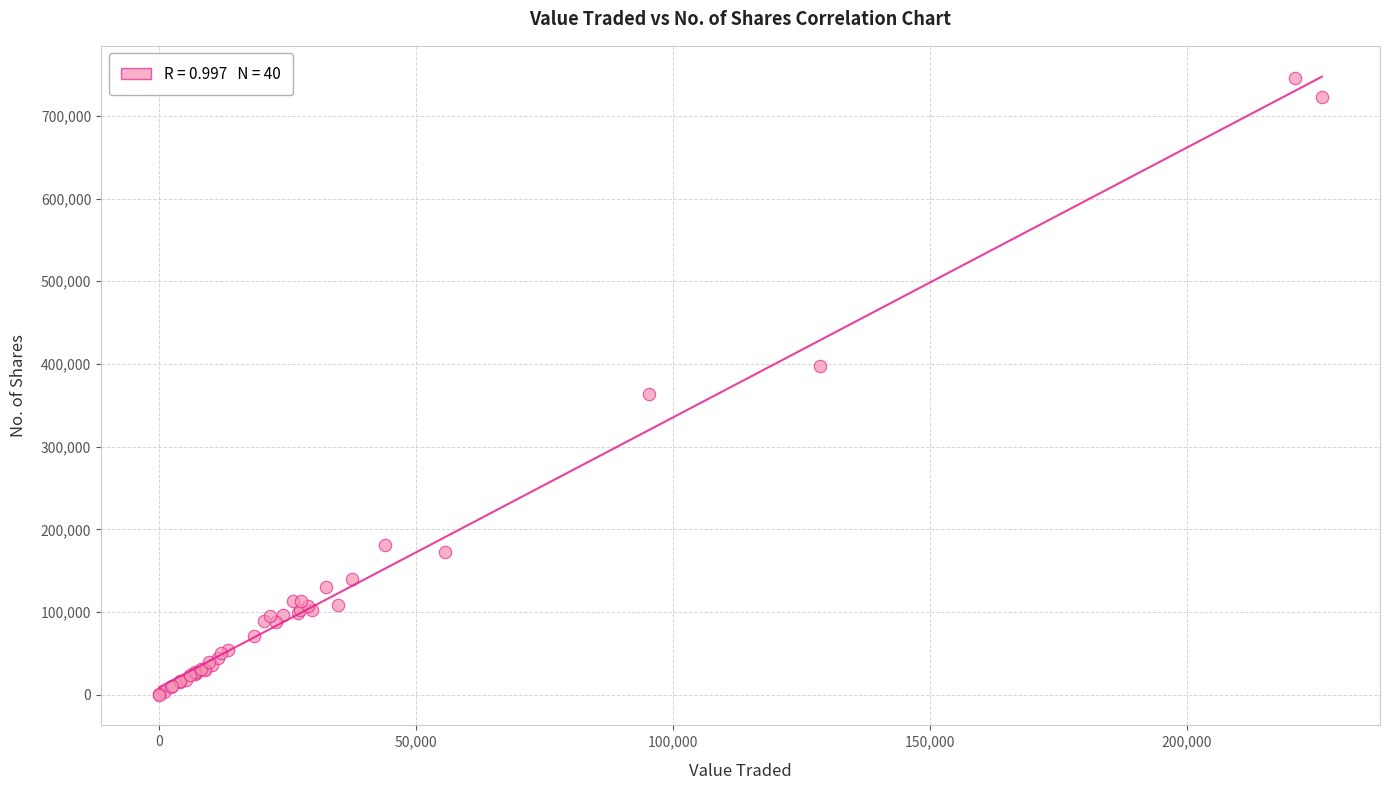

What Y value in the scatter plot is closest to 372715?

363679